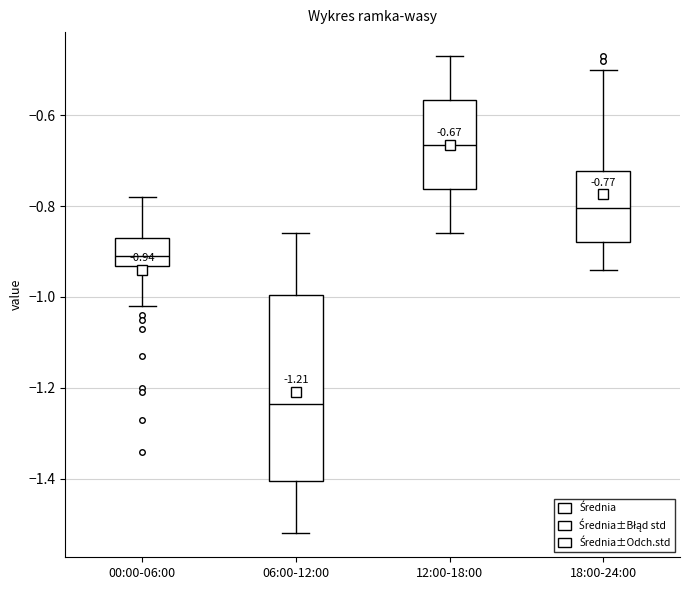

Comparing the boxes themselves (not the whiskers), which one is the tallest?

06:00-12:00